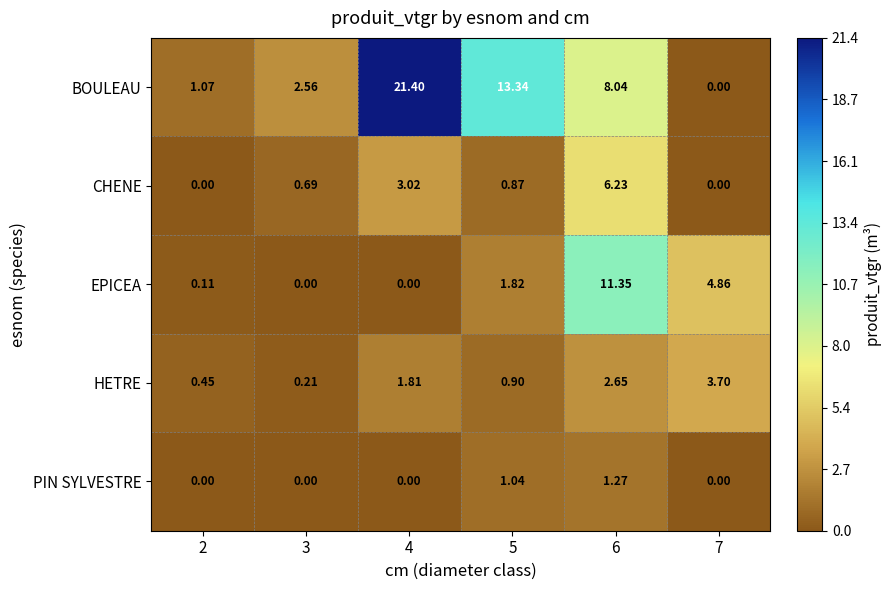

Rank the series by their maximum value, from highest to lowest.

BOULEAU, EPICEA, CHENE, HETRE, PIN SYLVESTRE